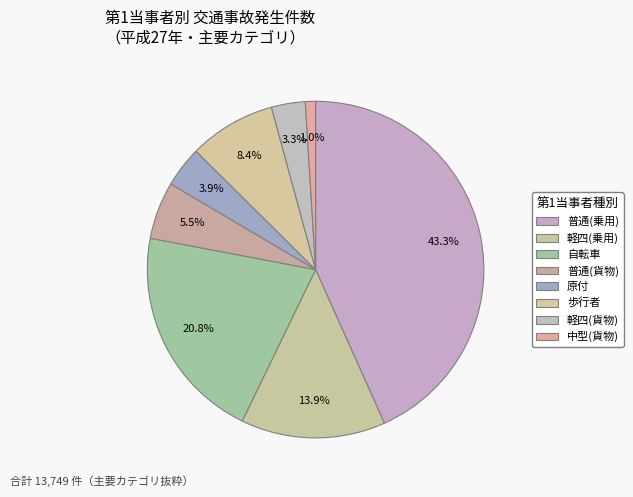

How many slices are in this pie chart?

8